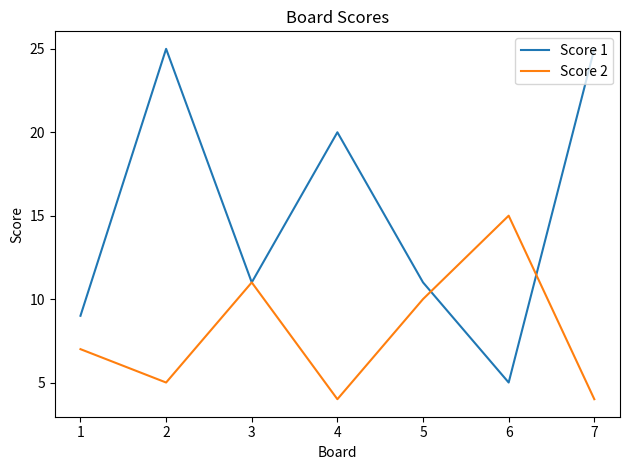

Between 4 and 5, which series saw the biggest shift?

Score 1